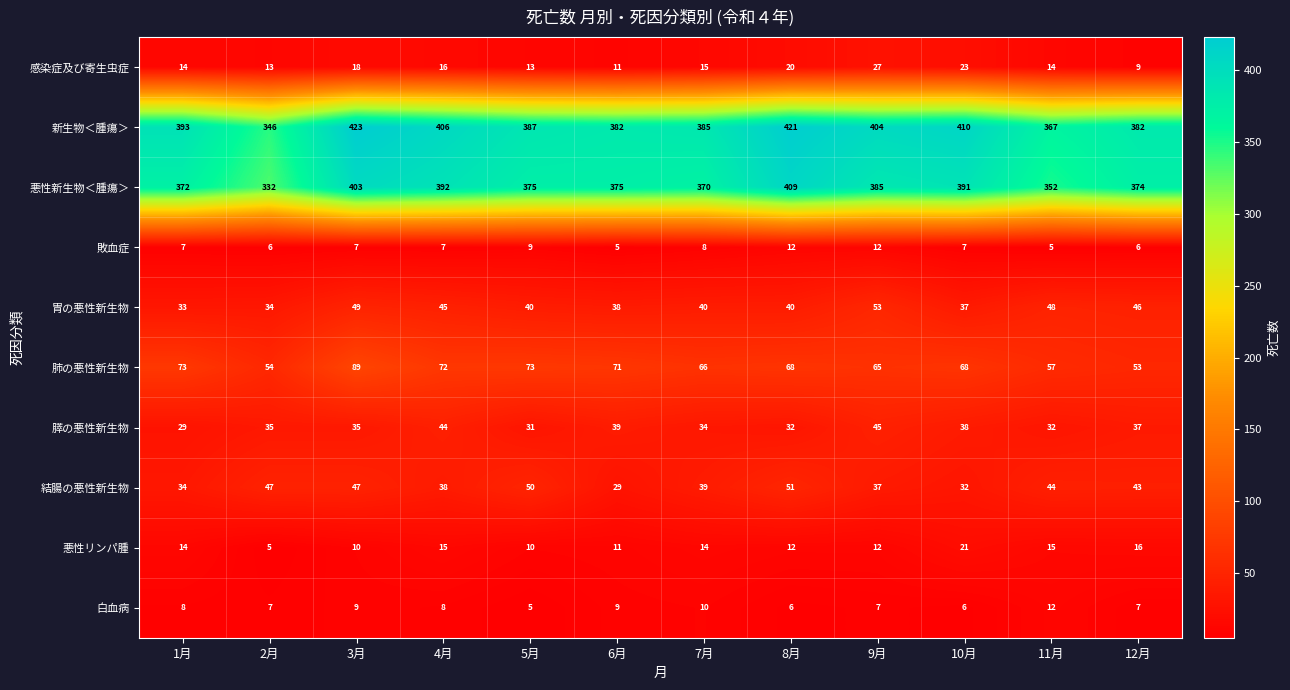

Count the number of categories in the chart.

12